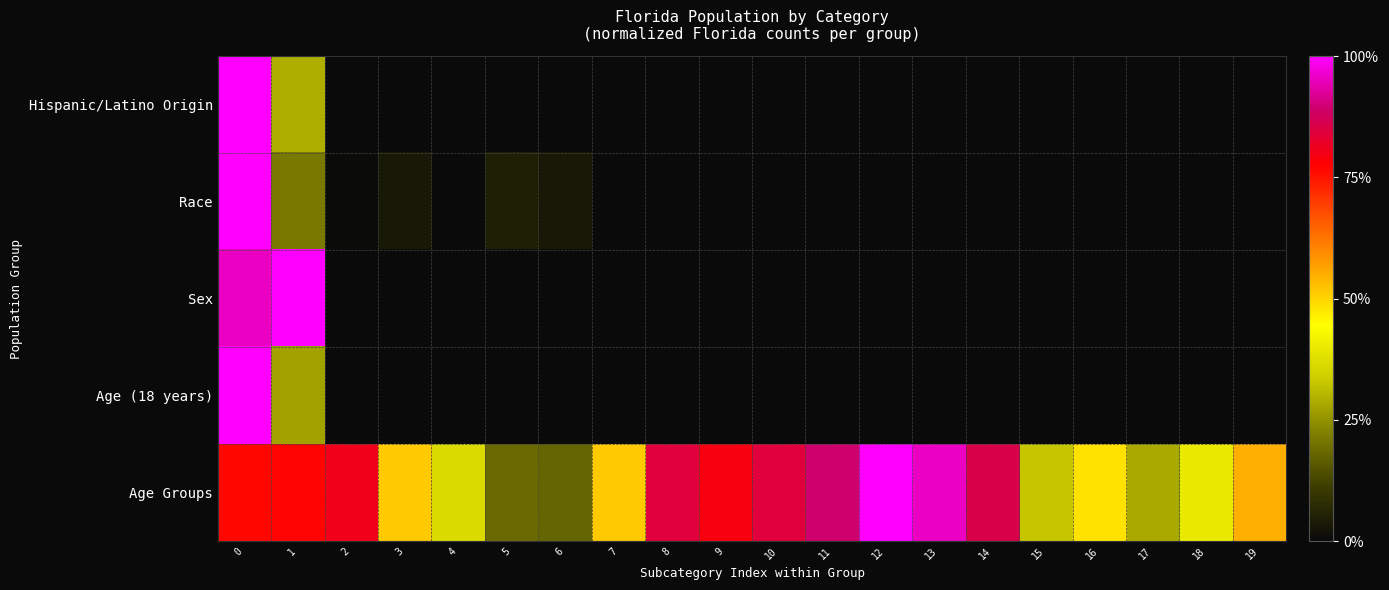

At which label is Hispanic/Latino Origin closest to 0?

1